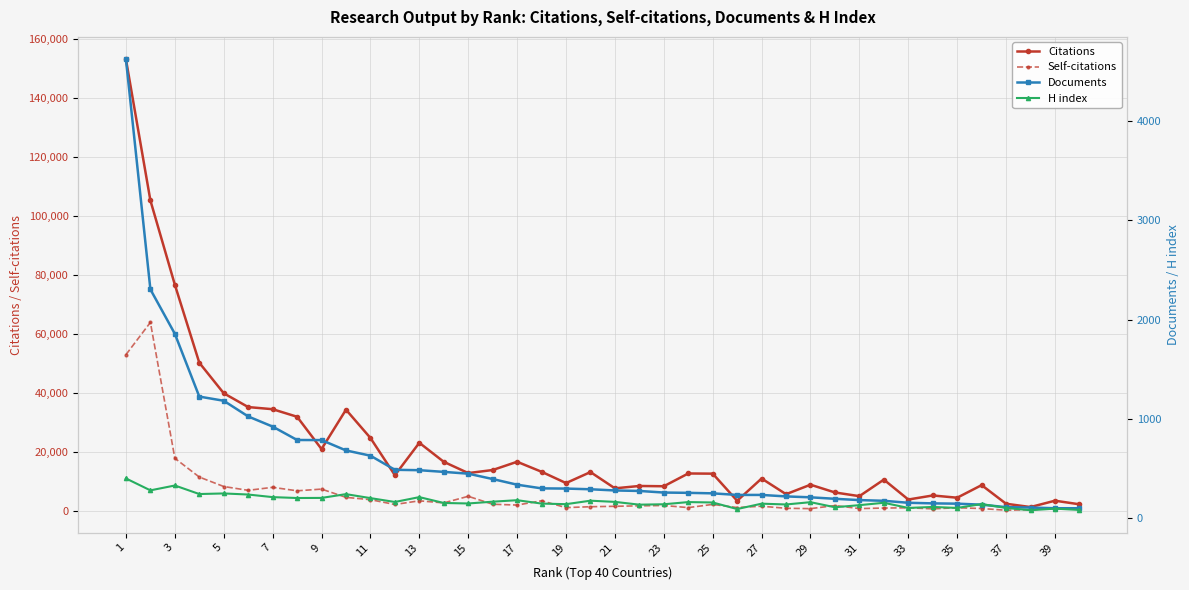

What is the difference between the maximum and minimum values in the H index series?

320